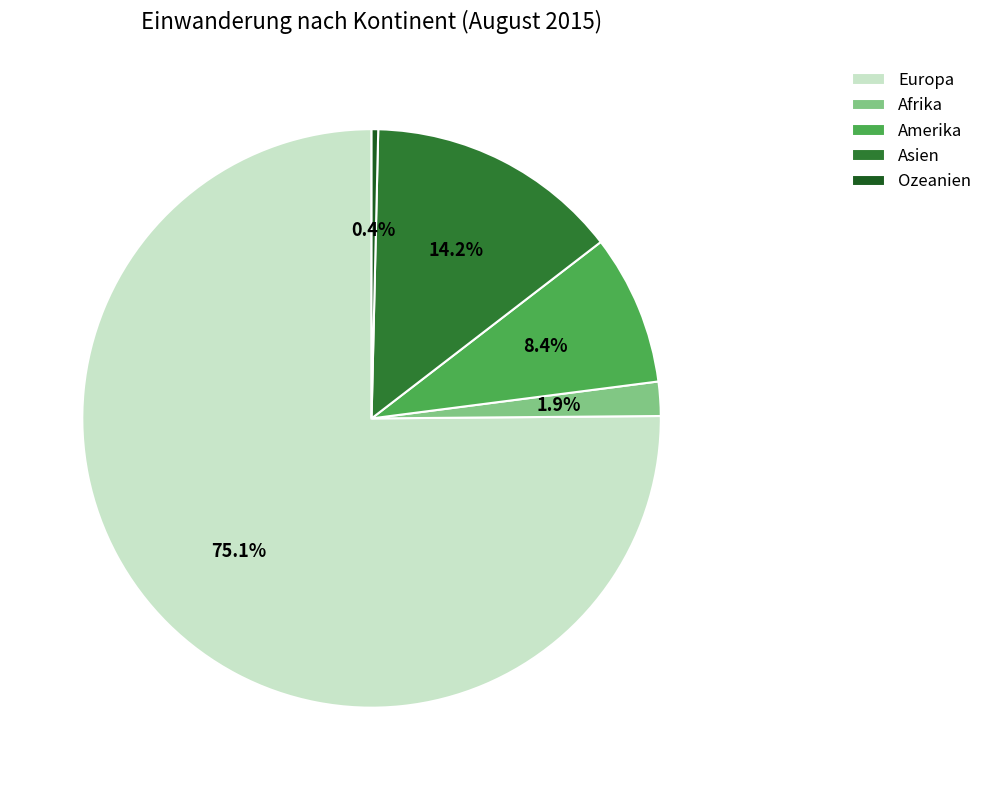

What is the majority slice?

Europa